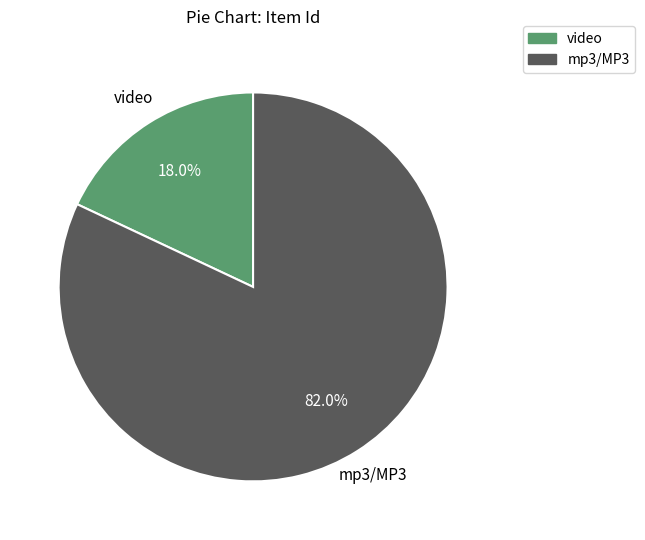

Is there any slice that represents more than half of the pie?

Yes